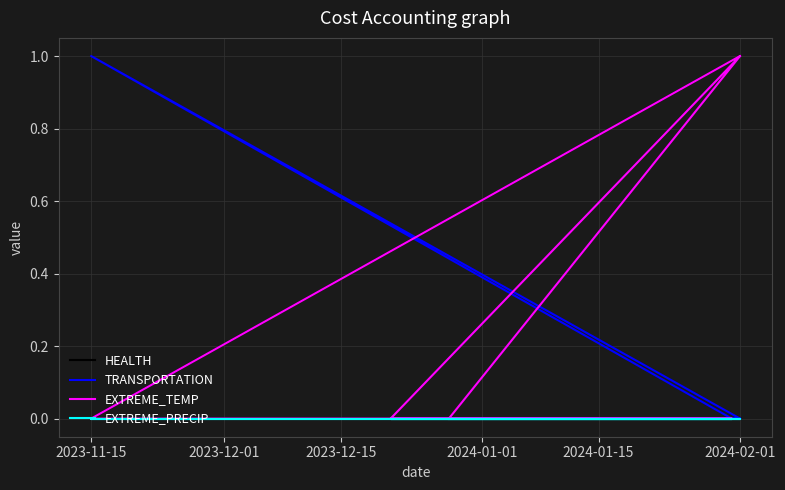

True or false: EXTREME_TEMP has more than 0 interior local peaks.

True